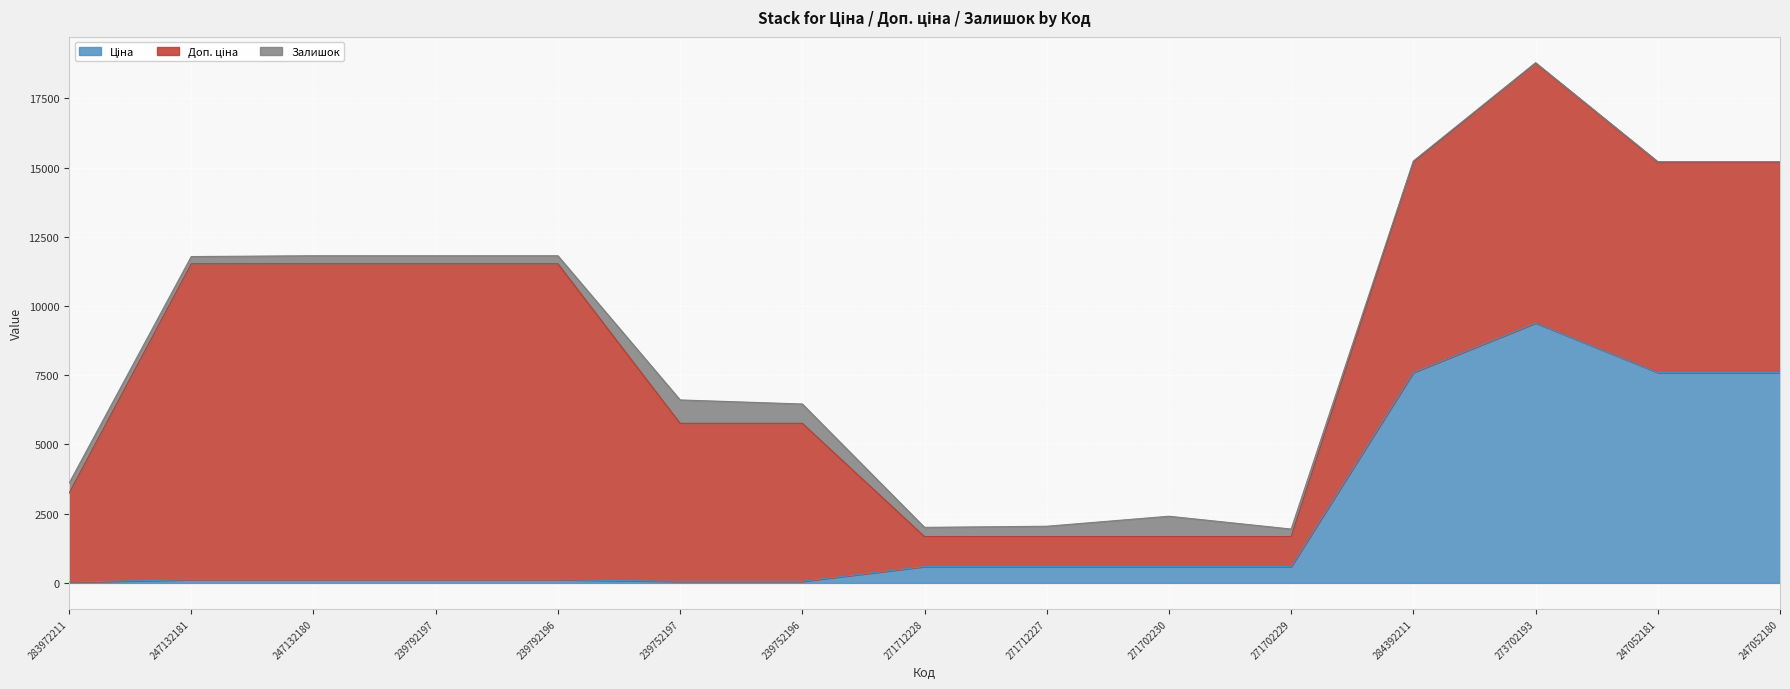

What are all the series names shown in the legend?

Ціна, Доп. ціна, Залишок